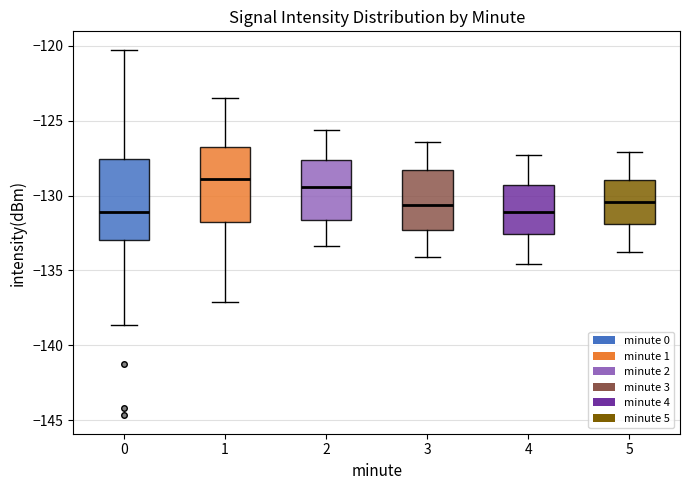

Where is the lower edge of the box at x = 1 on the y-axis? The values are not printed on the chart, so give them approximately, as read against the axis.

-132.0